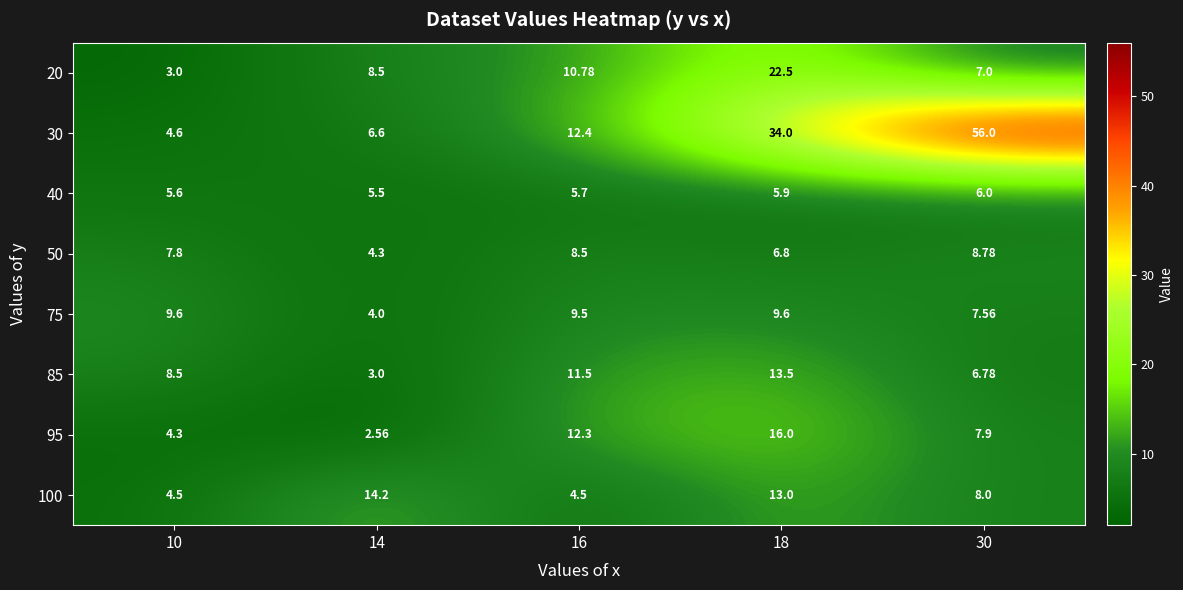

What is the maximum value shown in the chart?

56.0